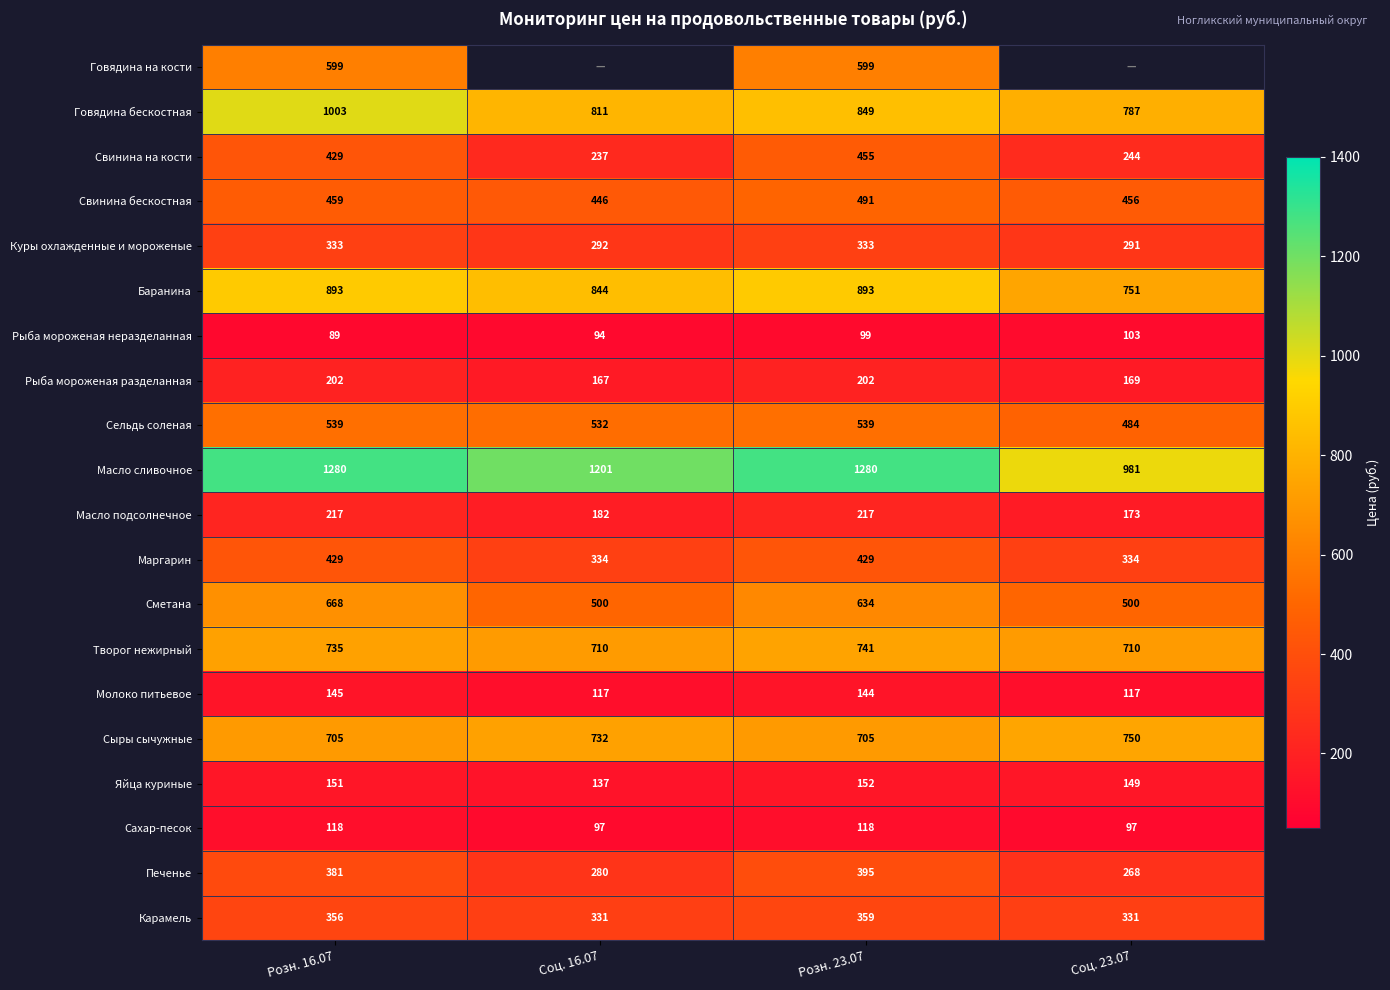

Is the value of Яйца куриные at Соц. 23.07 greater than the value of Карамель at Соц. 23.07?

No